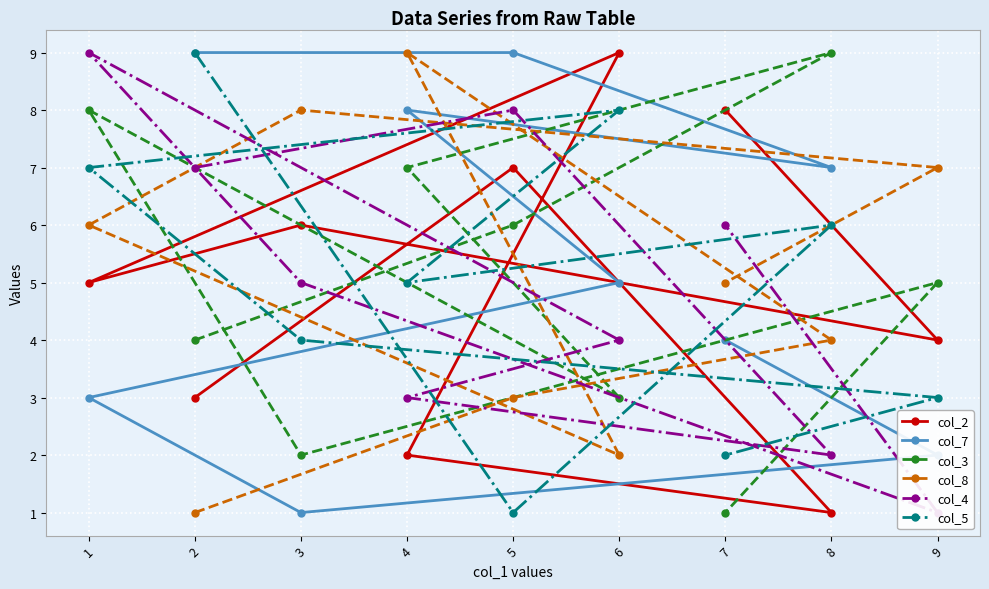

List the labels in order of col_2 value, smallest first.

8, 4, 2, 9, 1, 3, 5, 7, 6